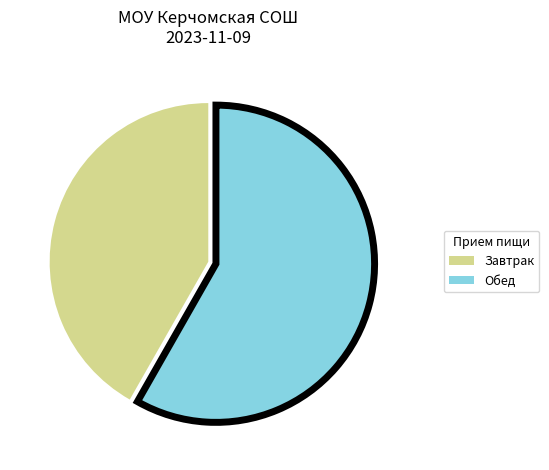

Approximately how many times larger is the value at Обед compared to Завтрак?

1.4